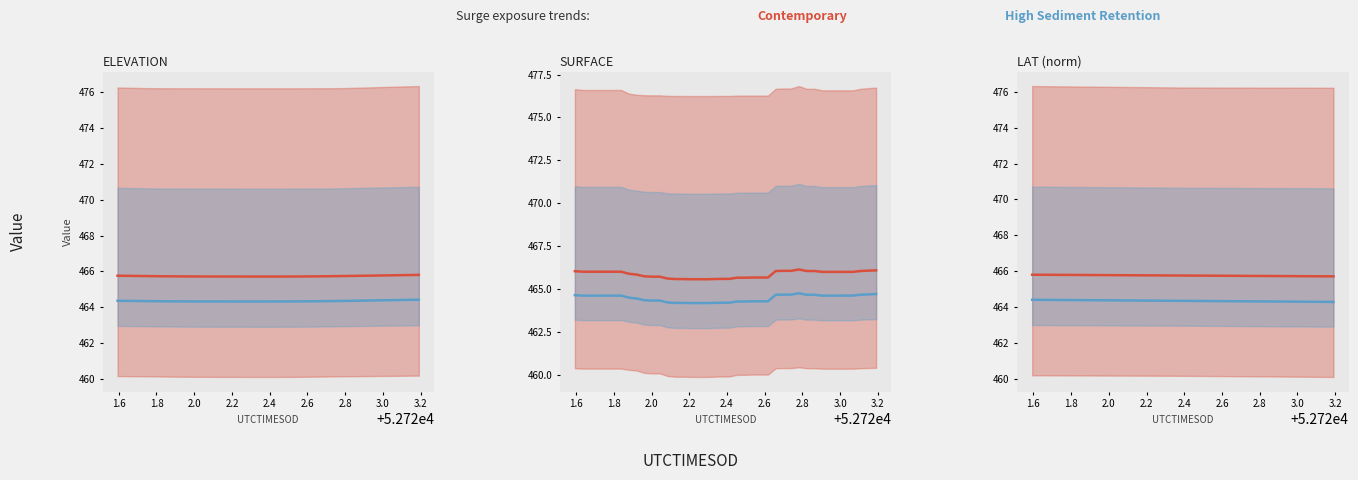

What are all the series names shown in the legend?

Contemporary, High Sediment Retention